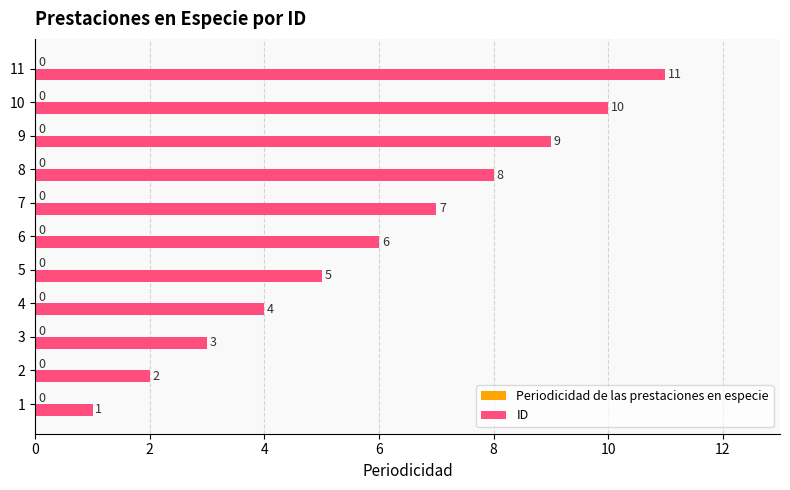

What is the change in value from 6 to 11?

+5